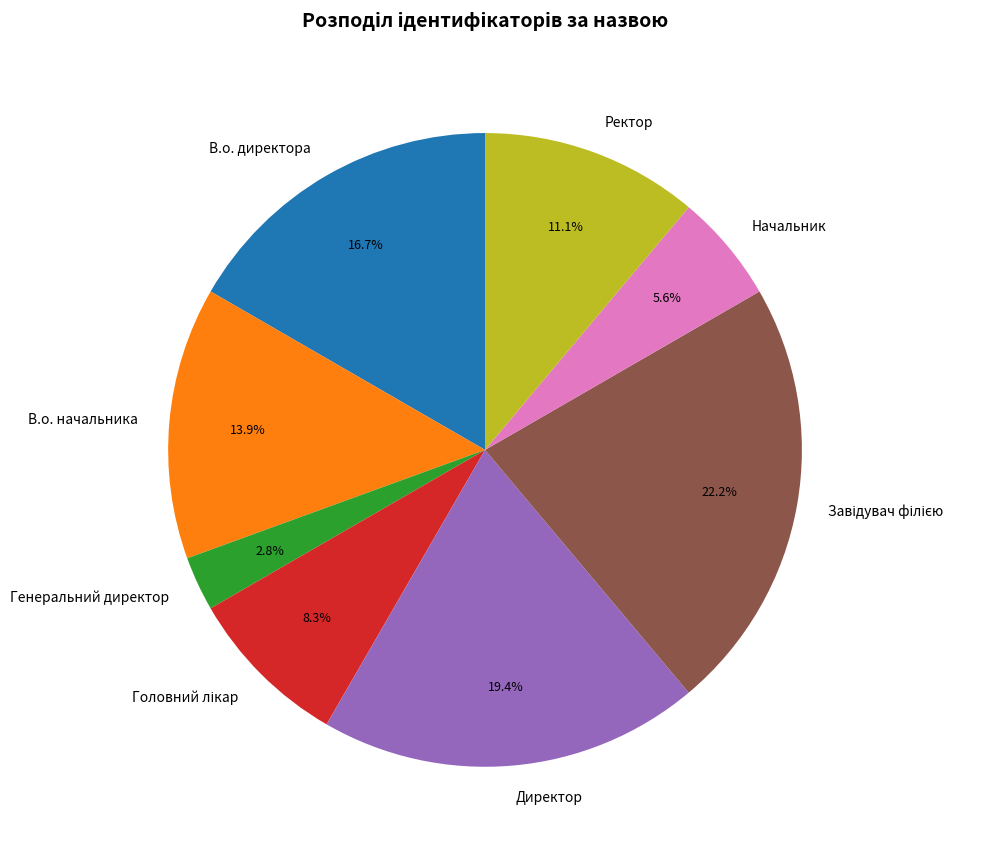

Is the sum of Генеральний директор and В.о. директора greater than half?

No